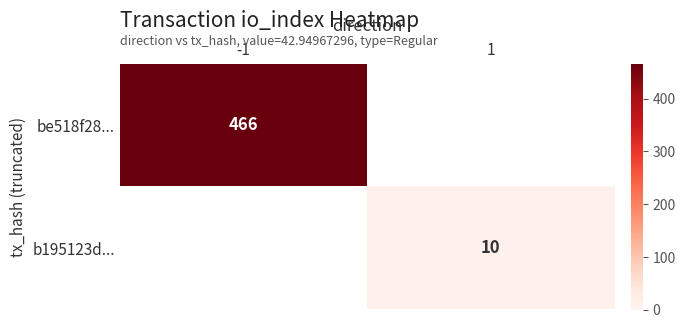

What value does the b195123d... series have at 1?

10.0